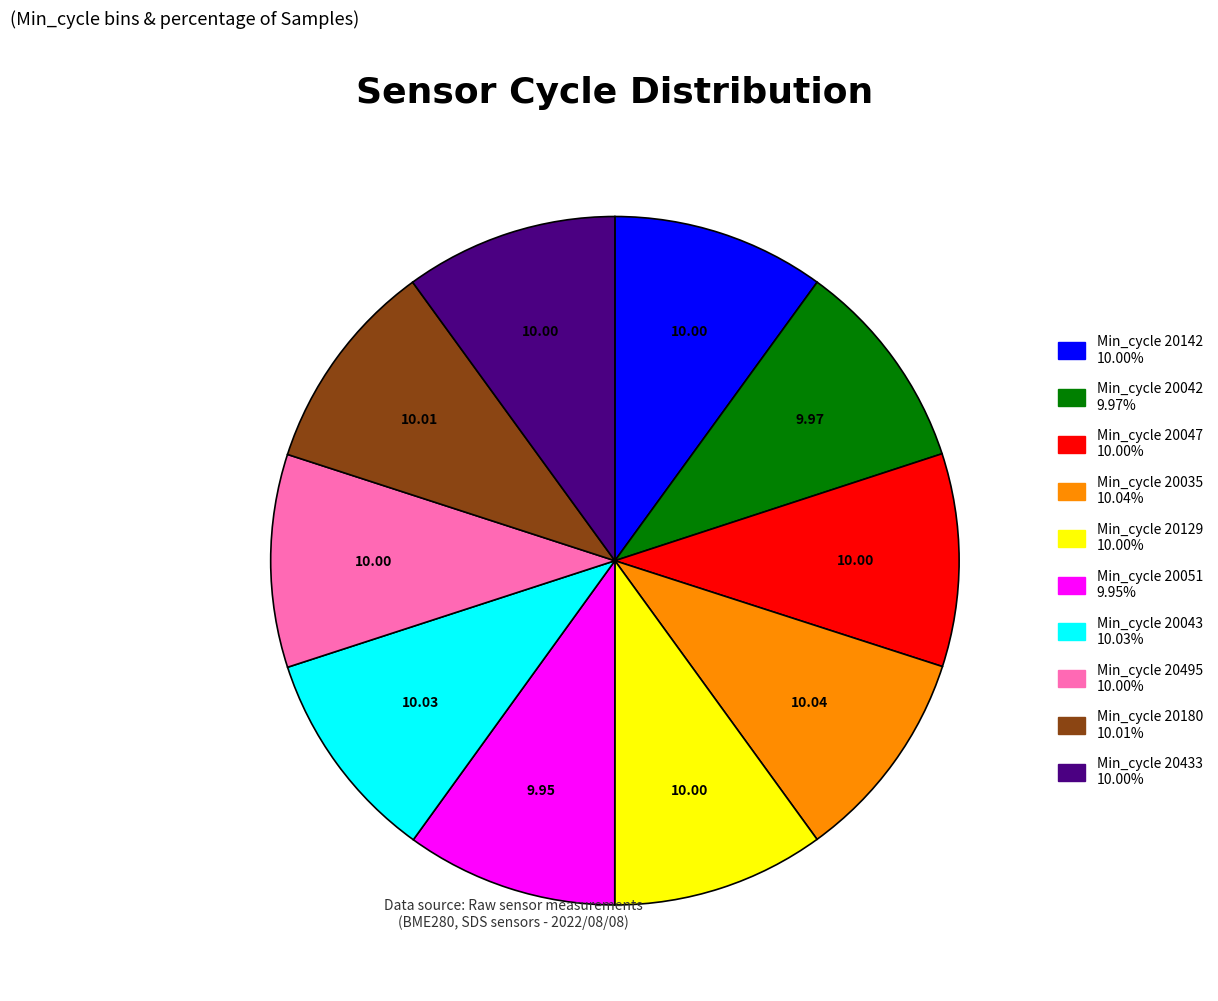

Is there any slice that represents more than half of the pie?

No